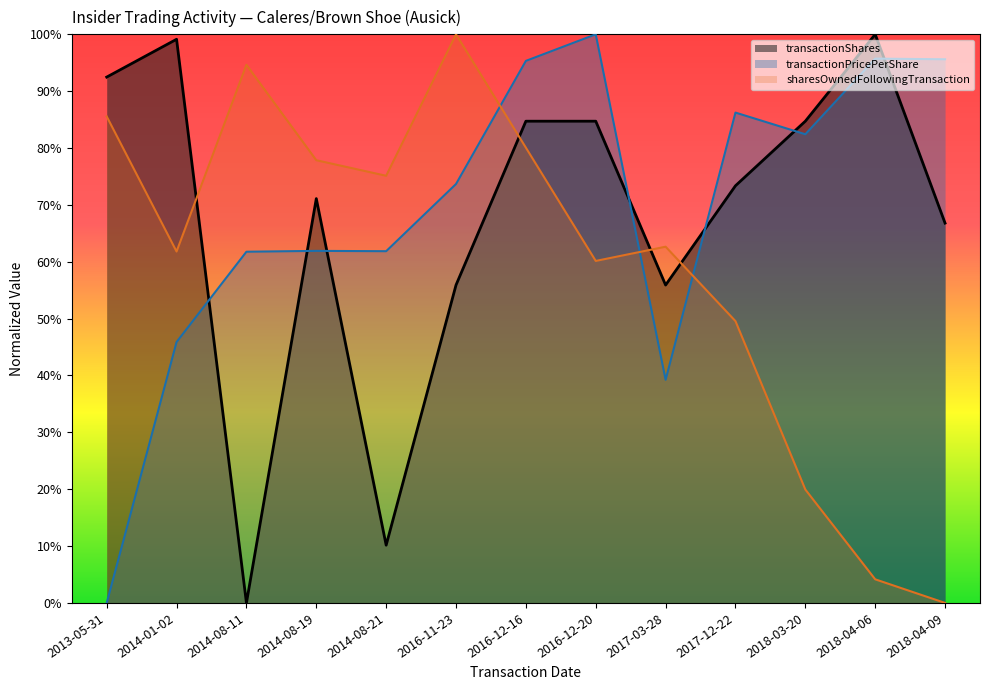

How many intersections are there between sharesOwnedFollowingTransaction and transactionPricePerShare?

3